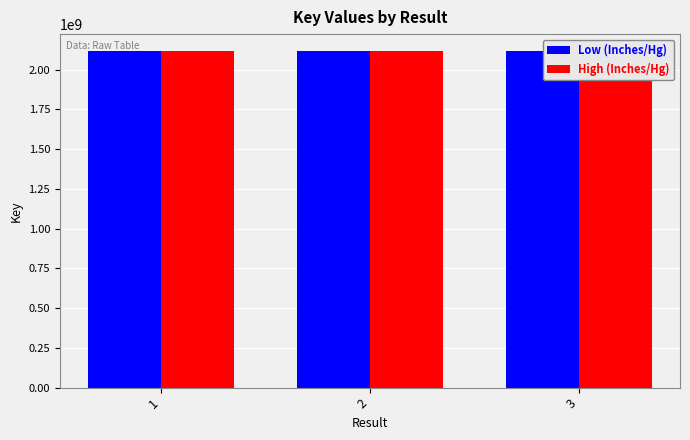

What is the greatest value displayed?

2117915686